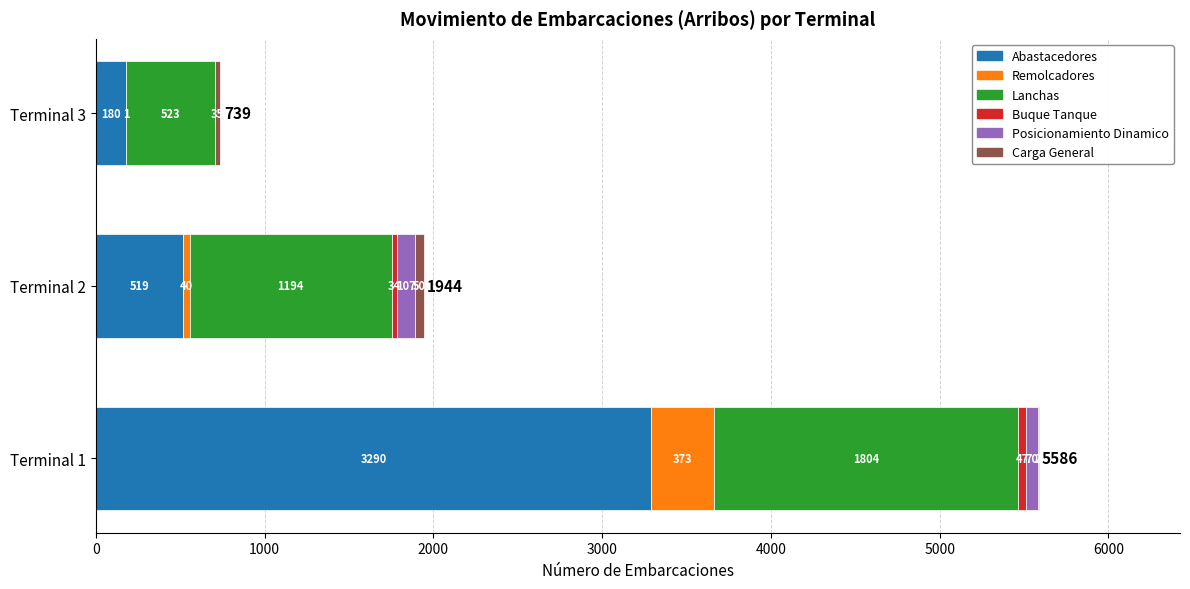

At which label does Abastacedores reach its peak?

Terminal 1